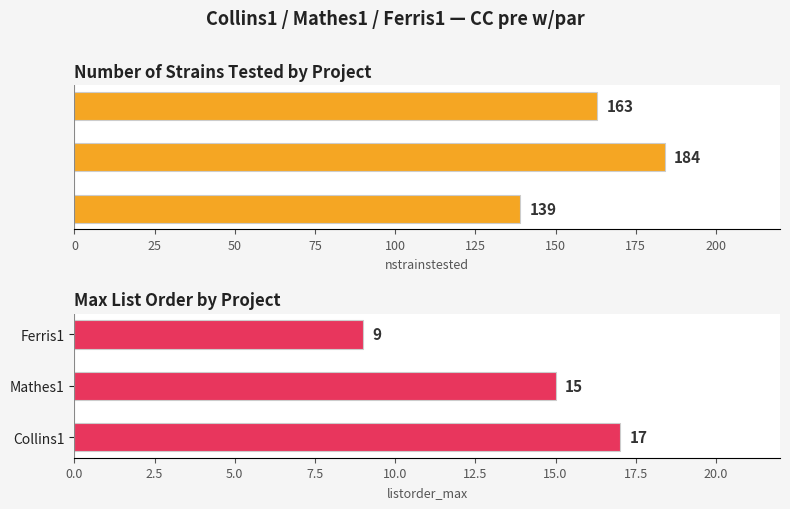

List the series in order of their overall mean, highest first.

nstrainstested, listorder_max